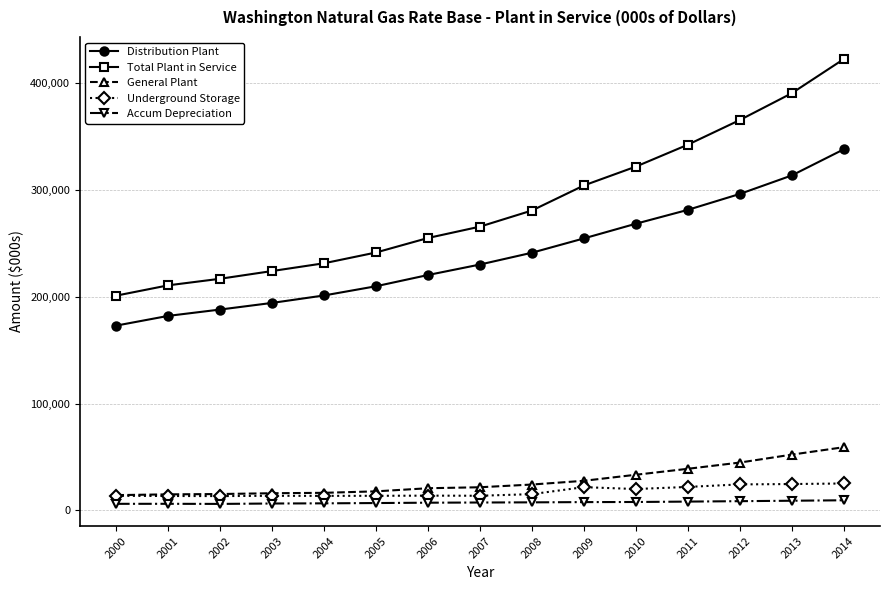

Between 2002 and 2003, which series saw the biggest shift?

Total Plant in Service